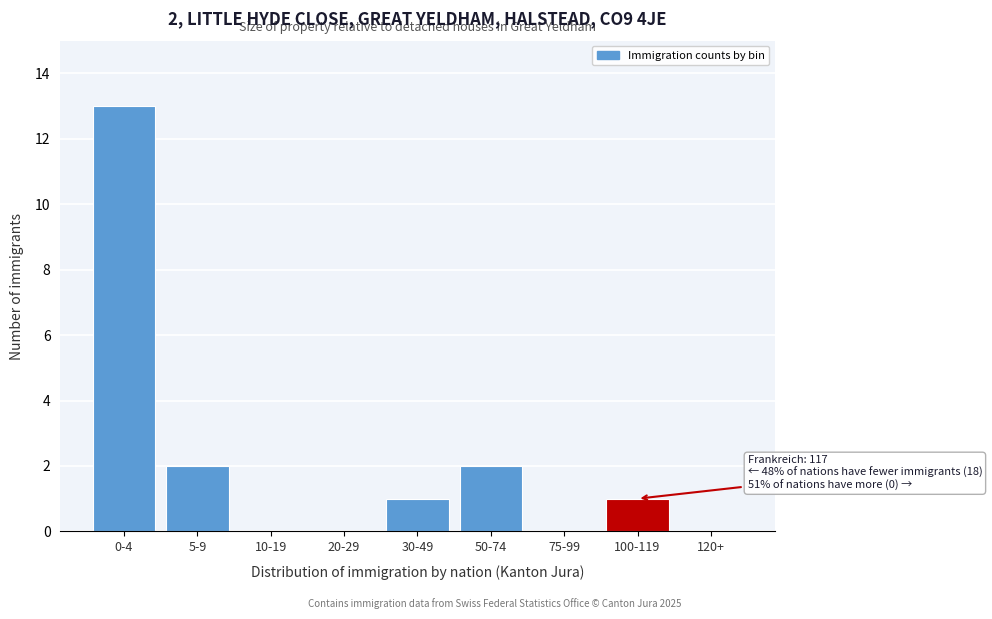

Reading right to left, what are all the values shown in this chart?

120+=0	100-119=1	75-99=0	50-74=2	30-49=1	20-29=0	10-19=0	5-9=2	0-4=13